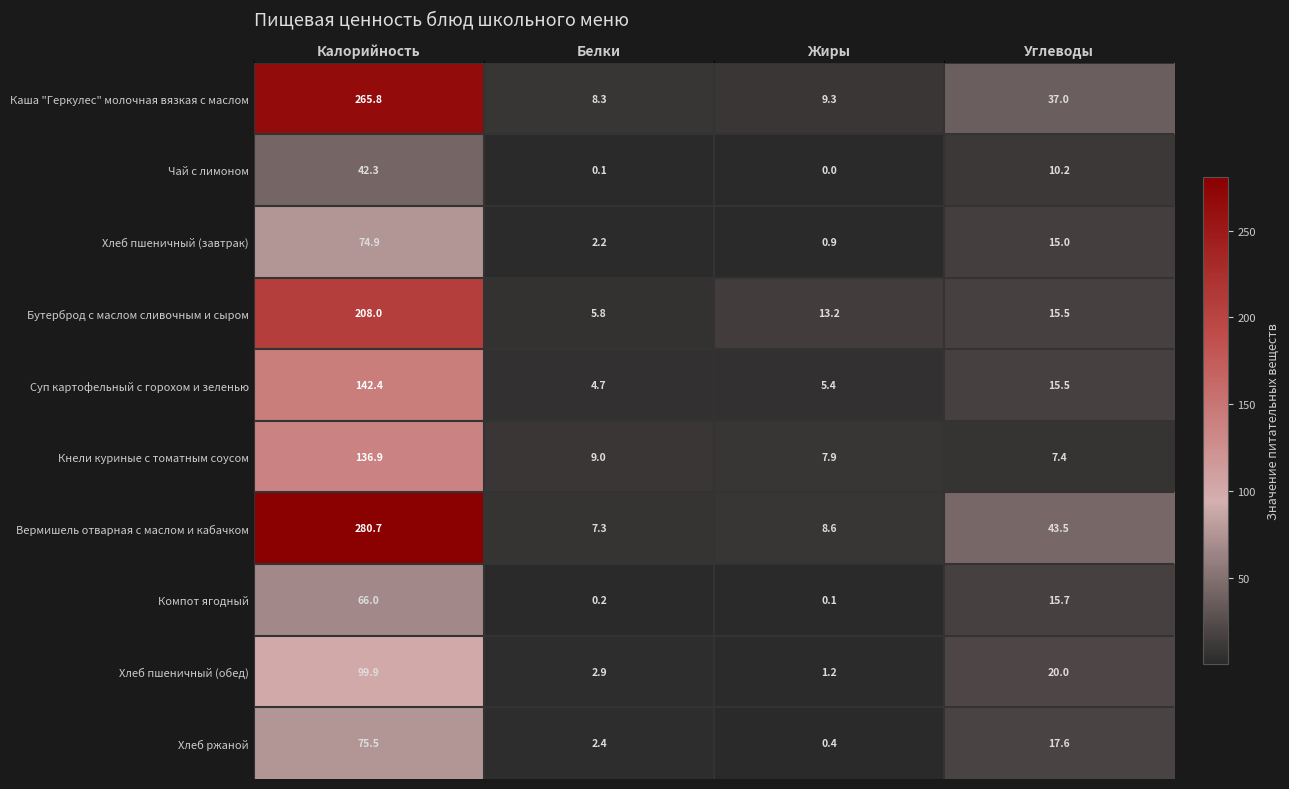

Which series has the largest total across all categories?

Вермишель отварная с маслом и кабачком